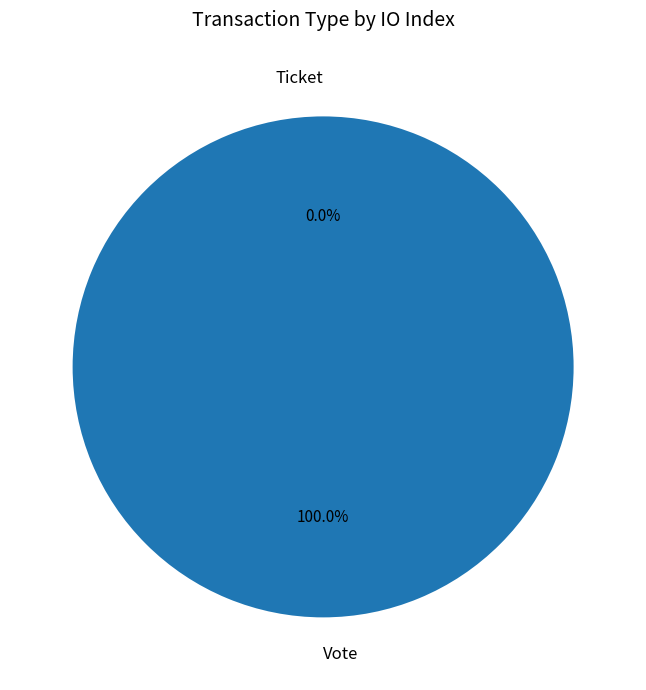

Combined, do Vote and Ticket account for over 50%?

Yes